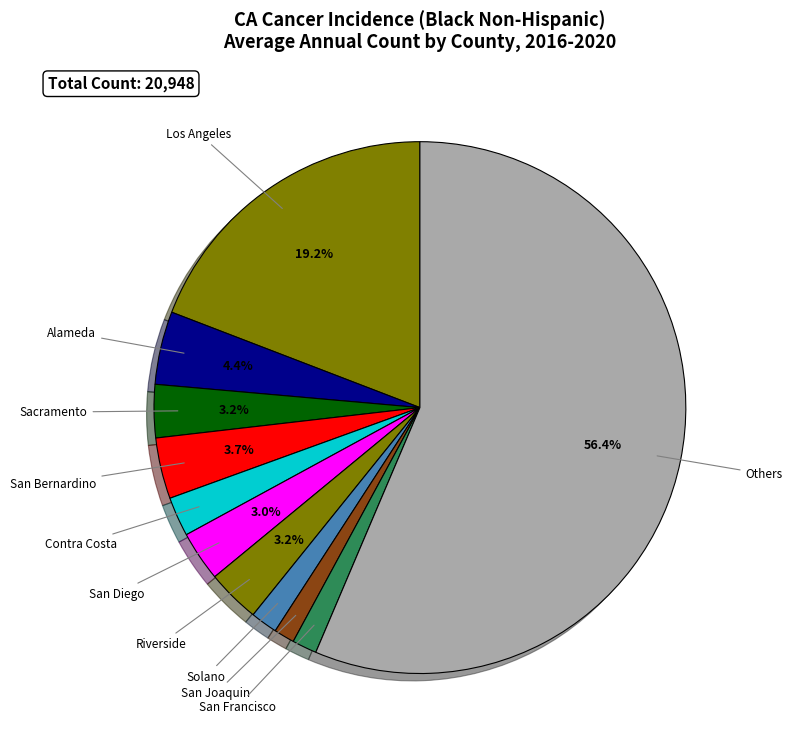

How many slices are in this pie chart?

11